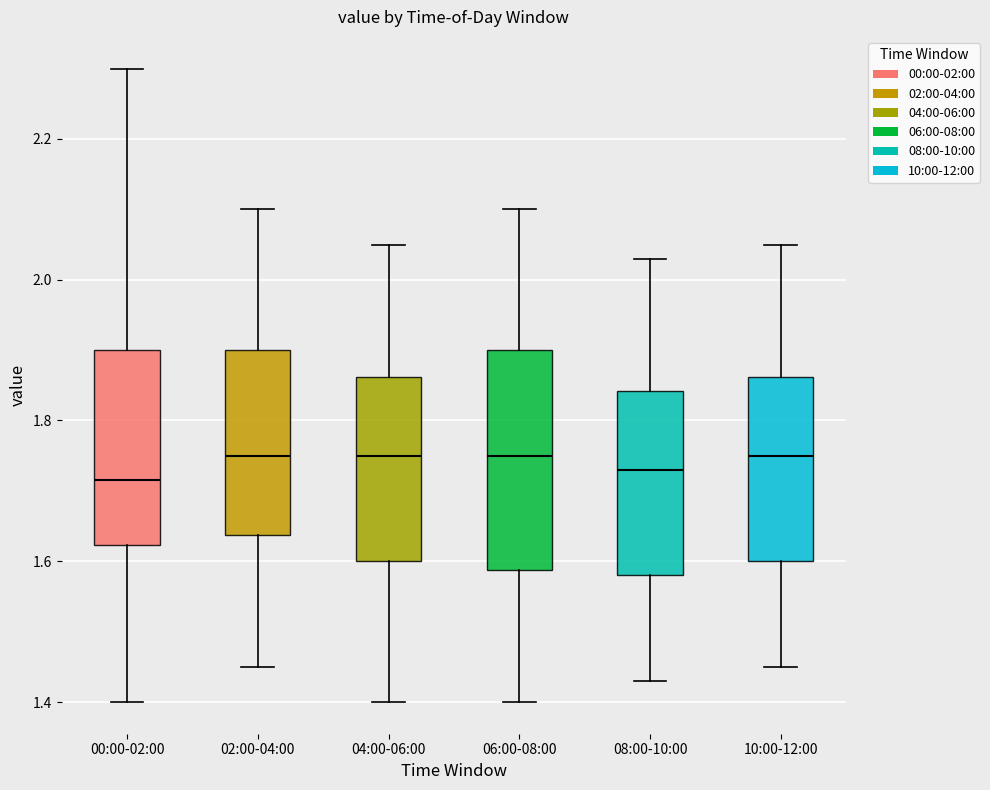

Reading left to right, read every box against the y-axis: the position of its median line, the range the box covers, and the ends of its whiskers. The values are not printed on the chart, so give them approximately, as read against the axis.

00:00-02:00: median 1.72, box 1.62 to 1.90, whiskers 1.40 to 2.30
02:00-04:00: median 1.76, box 1.64 to 1.90, whiskers 1.46 to 2.10
04:00-06:00: median 1.76, box 1.60 to 1.86, whiskers 1.40 to 2.06
06:00-08:00: median 1.76, box 1.58 to 1.90, whiskers 1.40 to 2.10
08:00-10:00: median 1.74, box 1.58 to 1.84, whiskers 1.44 to 2.04
10:00-12:00: median 1.76, box 1.60 to 1.86, whiskers 1.46 to 2.06